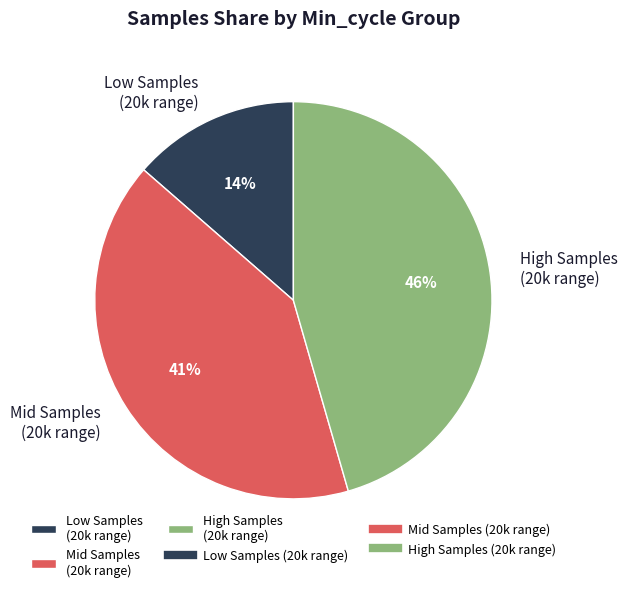

Is it true that Mid Samples (20k range) is 56% of the pie?

False